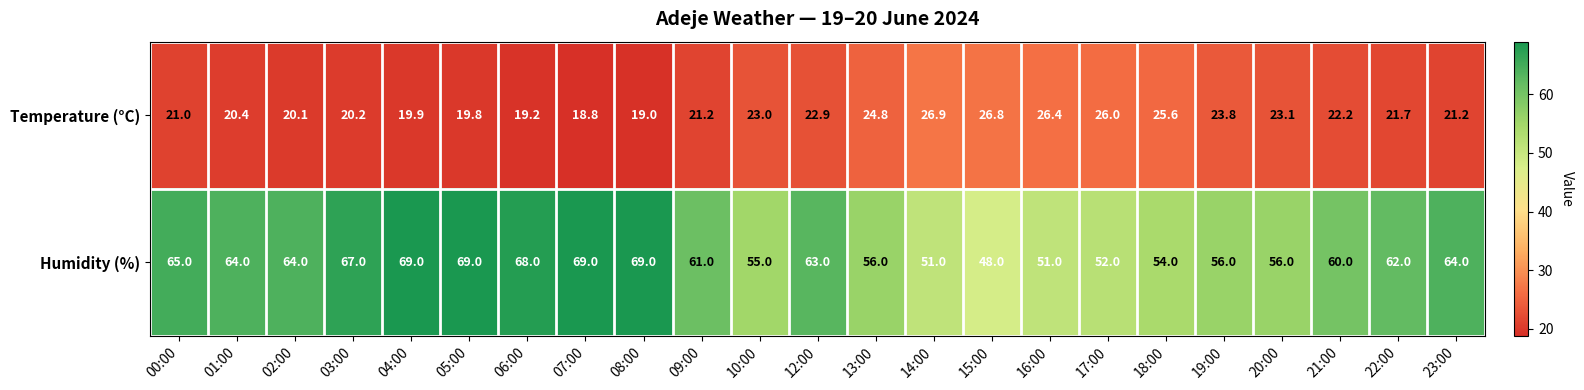

What is the sum of the Temperature (°C) values at 07:00 and 04:00?

38.7